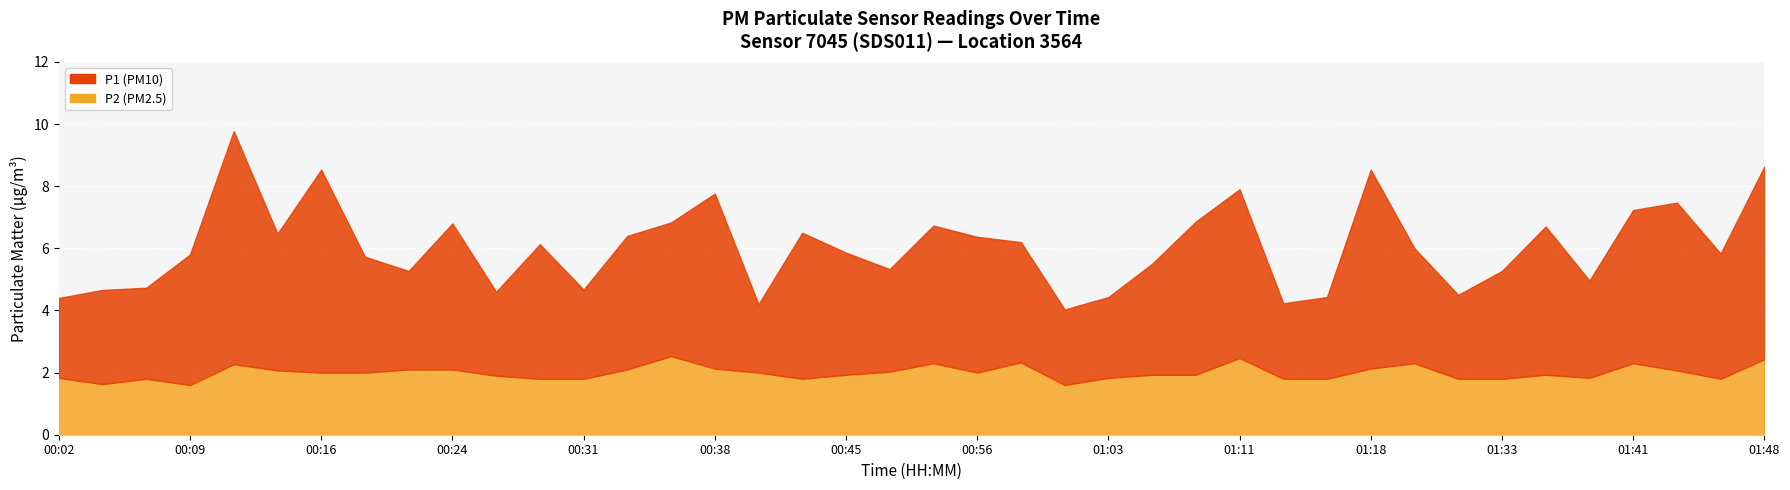

True or false: P2 has a value of 2.7 at 00:09.

False